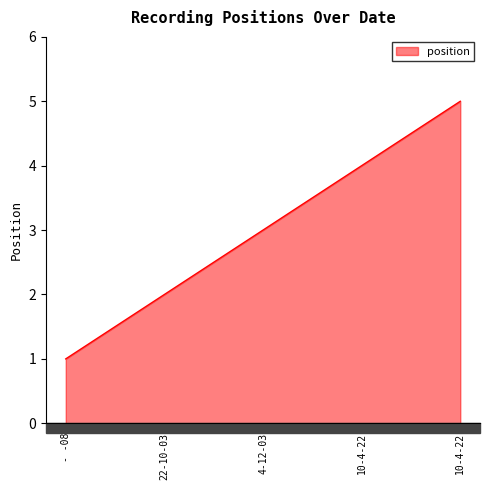

What is the change in value from - -08 to 10-4-22?

+4